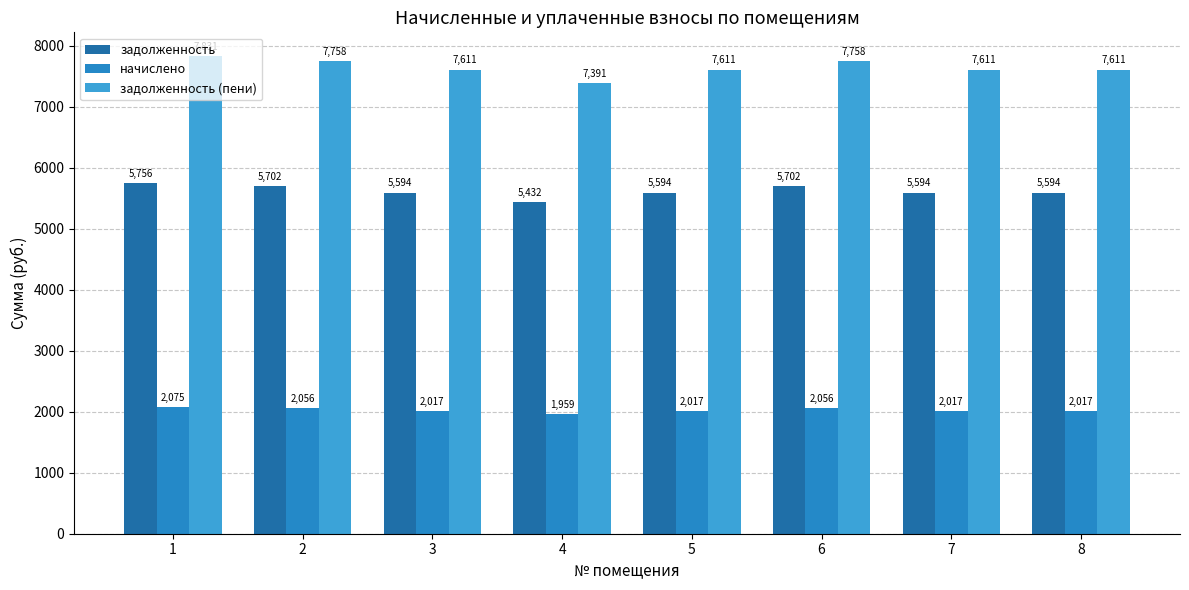

How many values in the задолженность series exceed 5594?

7